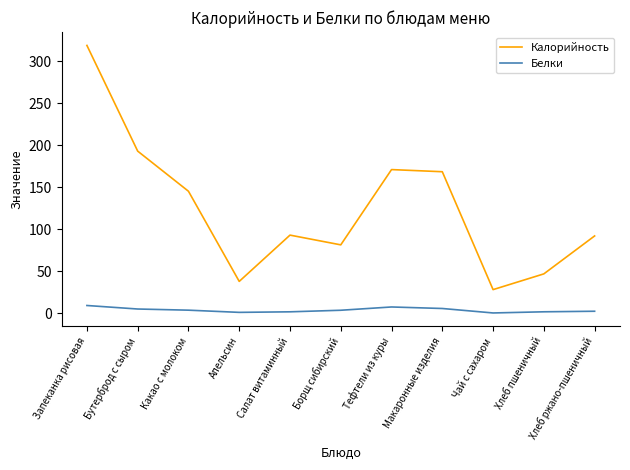

What is the difference between the maximum and minimum values in the Белки series?

8.9